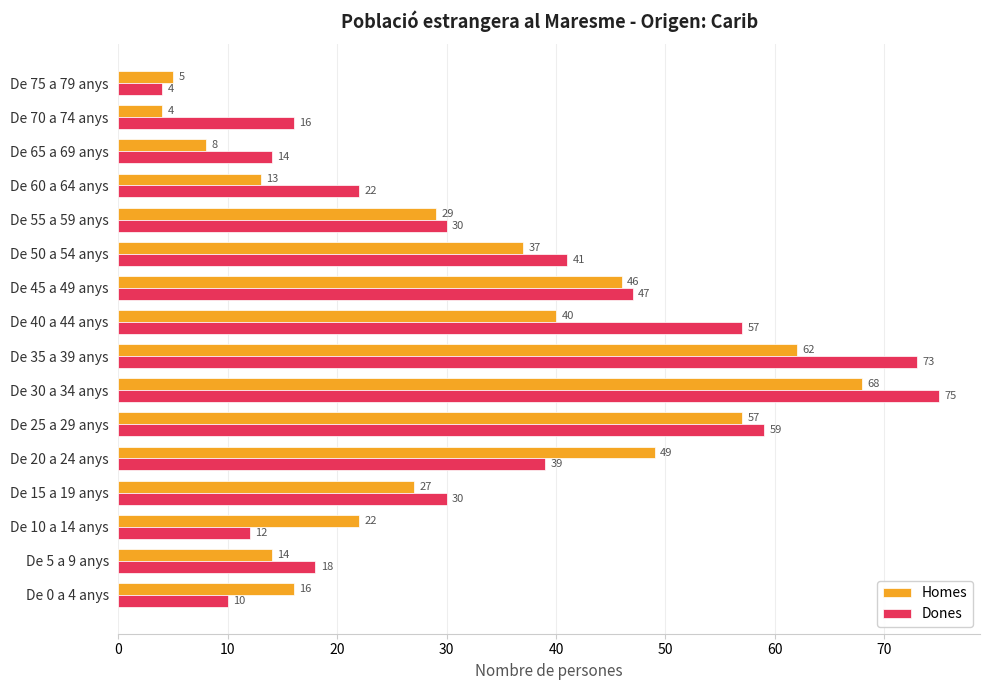

What is the maximum value for Homes?

68